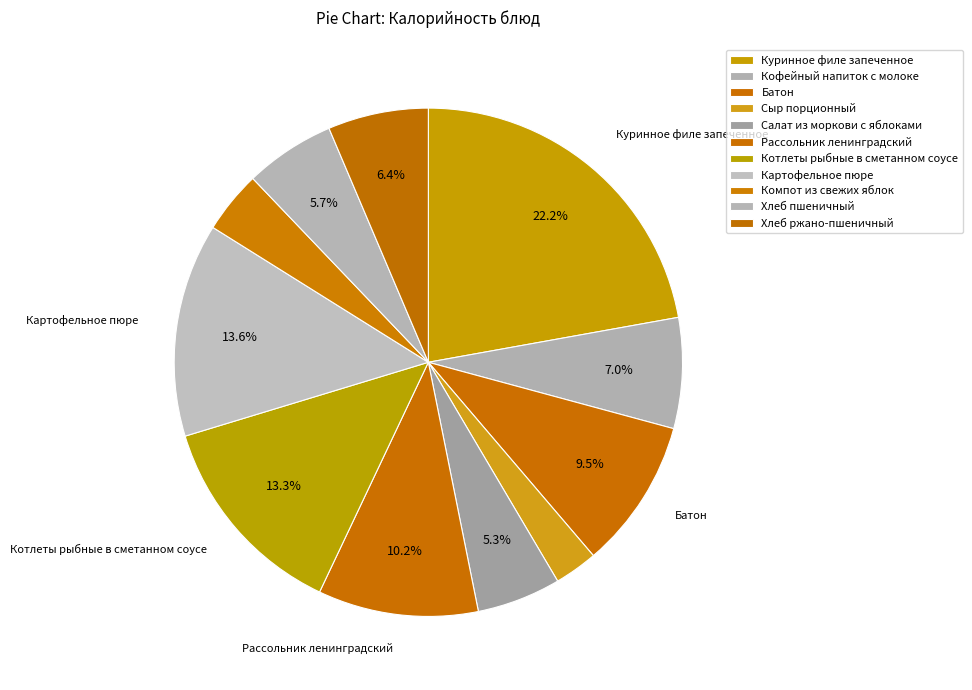

What is the smallest slice in the pie chart?

Сыр порционный